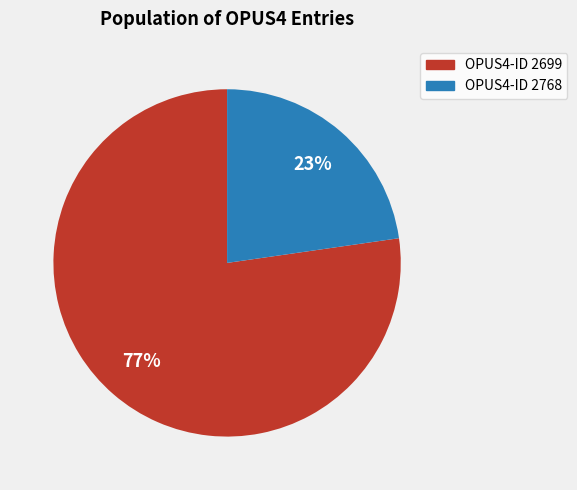

What is the largest slice in the pie chart?

OPUS4-ID 2699